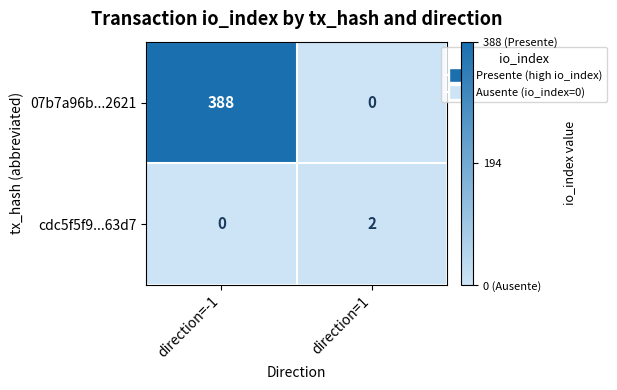

What is the difference between the highest and lowest values at direction=1?

2